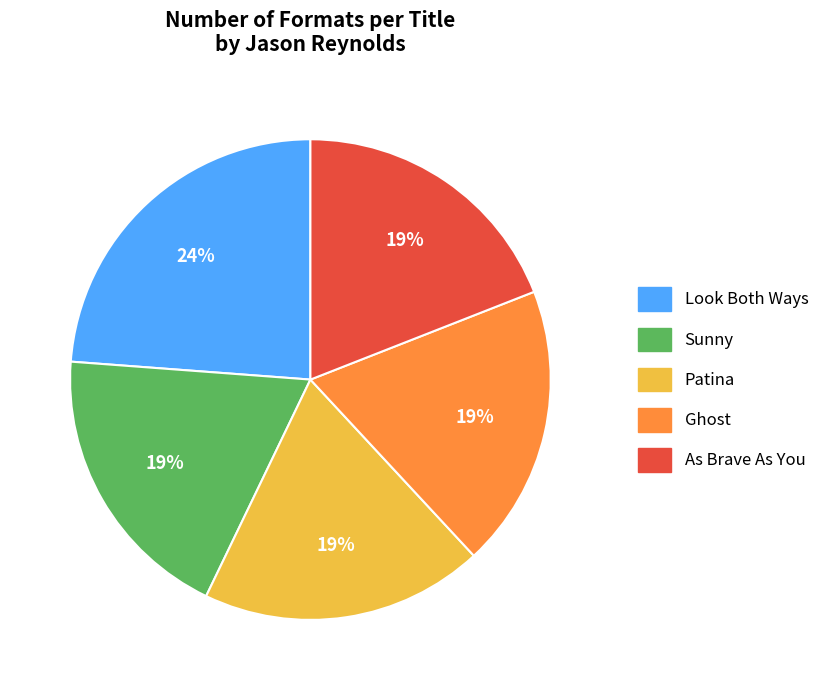

To the nearest percent, what portion does As Brave As You represent?

19%